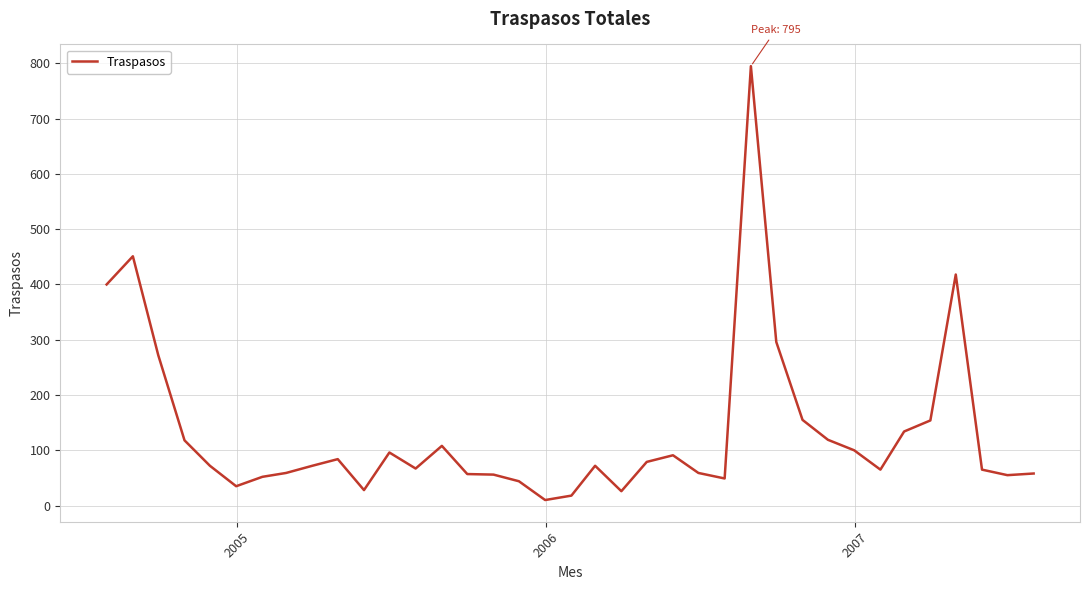

What is the difference between the maximum and minimum values?

785